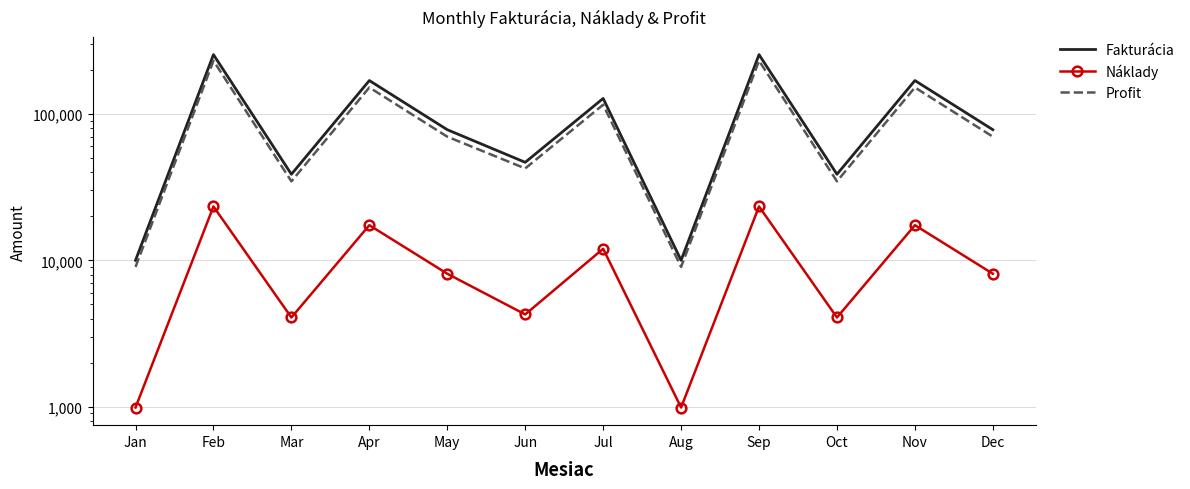

True or false: Fakturácia and Náklady cross at least once.

False